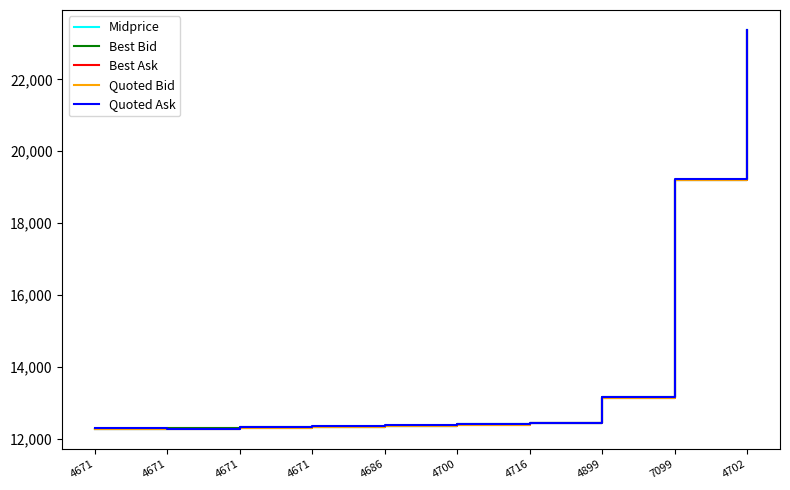

What are all the series names shown in the legend?

Midprice, Best Bid, Best Ask, Quoted Bid, Quoted Ask